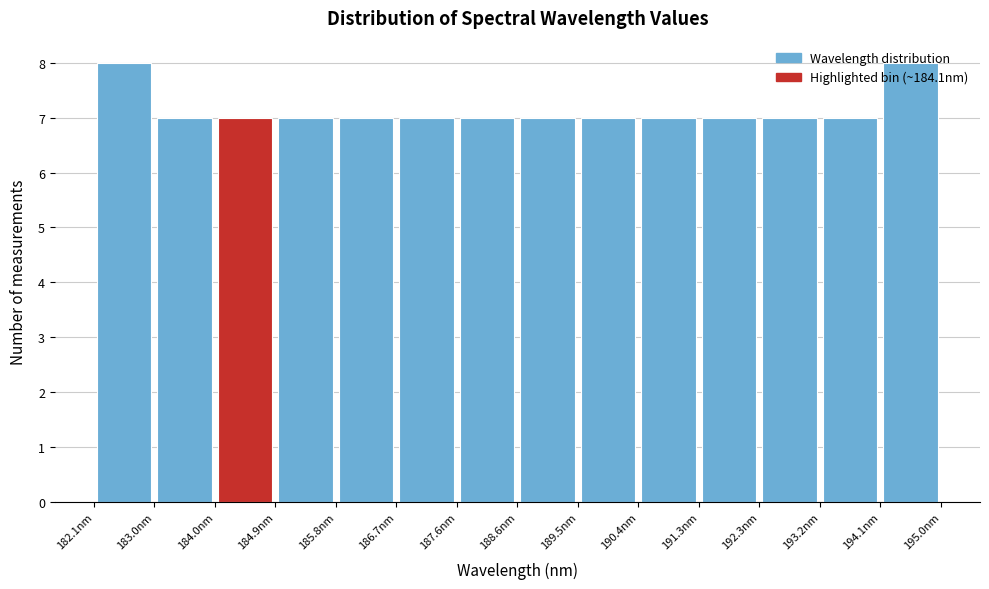

Reading left to right, transcribe this chart: for each bar, give the range it covers on the x-axis and its height. Neither the bar edges nor the heights are printed on the chart, so give them approximately, as read against the axes.

182.1 to 183.0: 8
183.0 to 184.0: 7
184.0 to 184.9: 7
184.9 to 185.8: 7
185.8 to 186.7: 7
186.7 to 187.6: 7
187.6 to 188.6: 7
188.6 to 189.5: 7
189.5 to 190.4: 7
190.4 to 191.3: 7
191.3 to 192.3: 7
192.3 to 193.2: 7
193.2 to 194.1: 7
194.1 to 195.0: 8